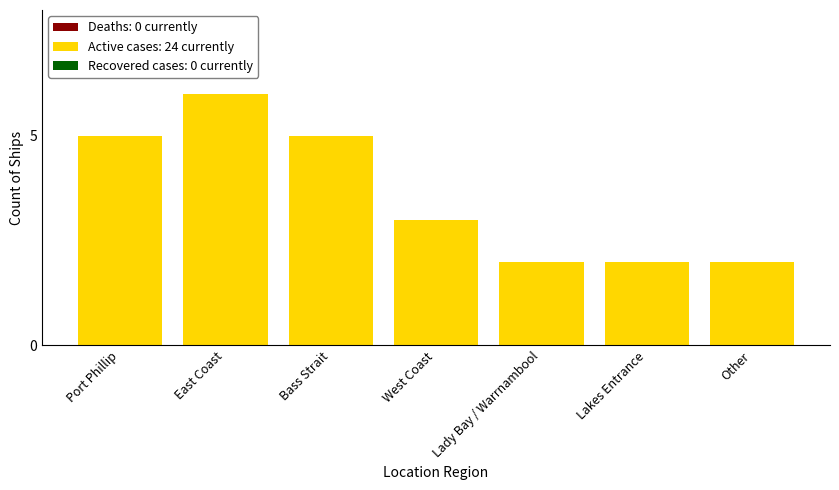

What is the label of the 7th bar from the right?

Port Phillip